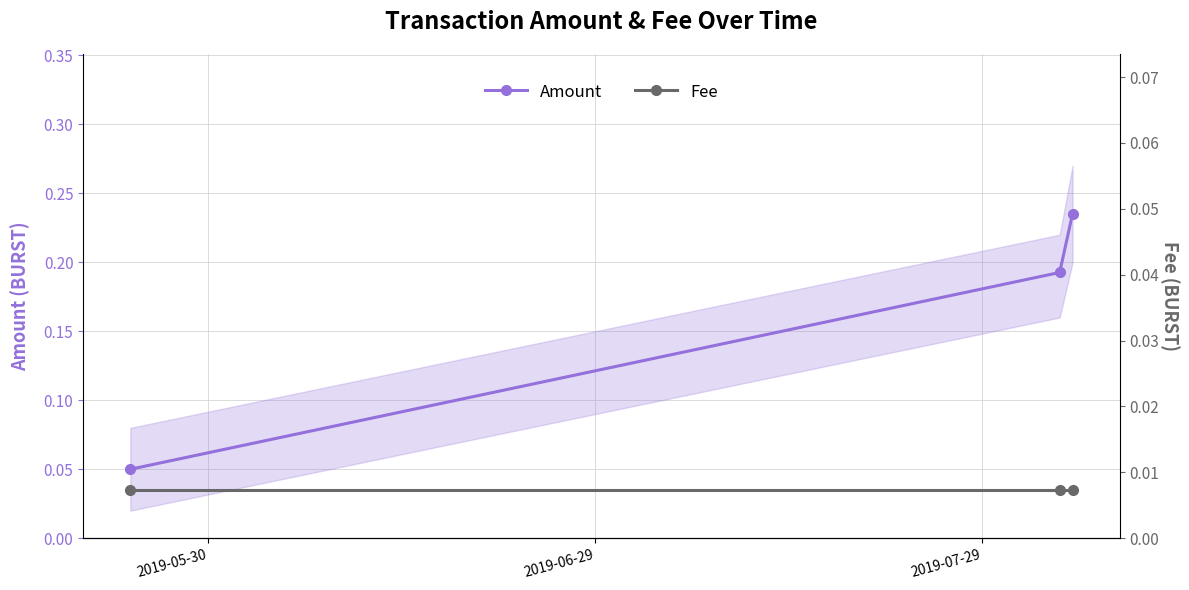

Does the chart display data point markers on the line(s)?

Yes